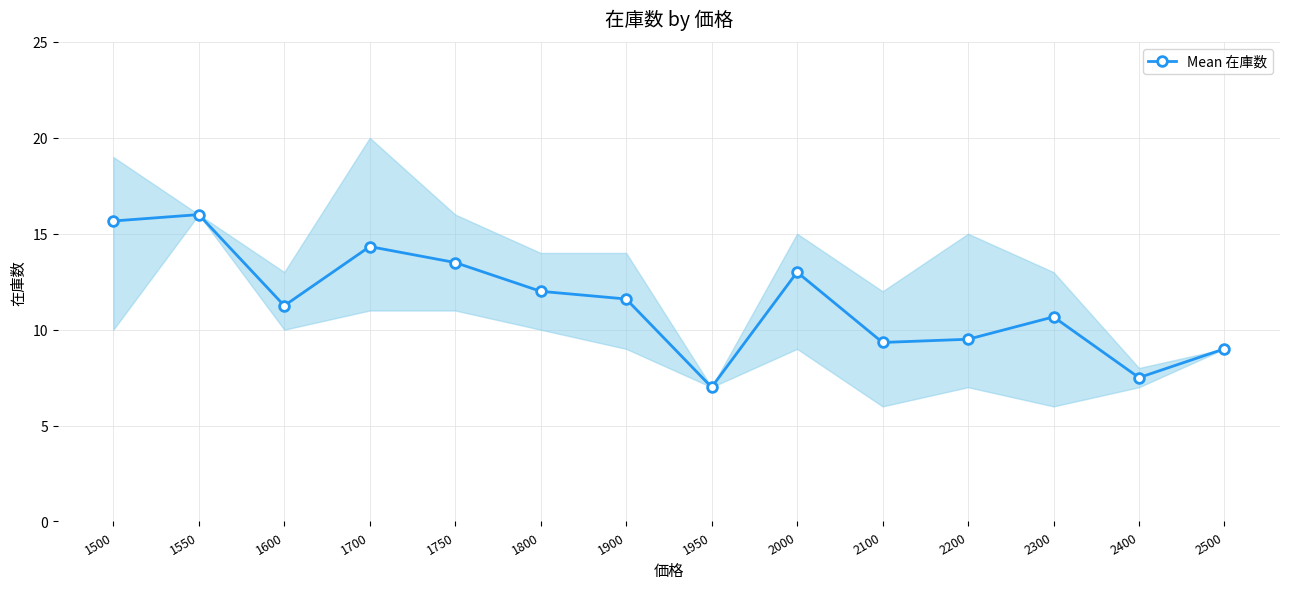

Approximately how many times larger is the value at 2200 compared to 2500?

1.1